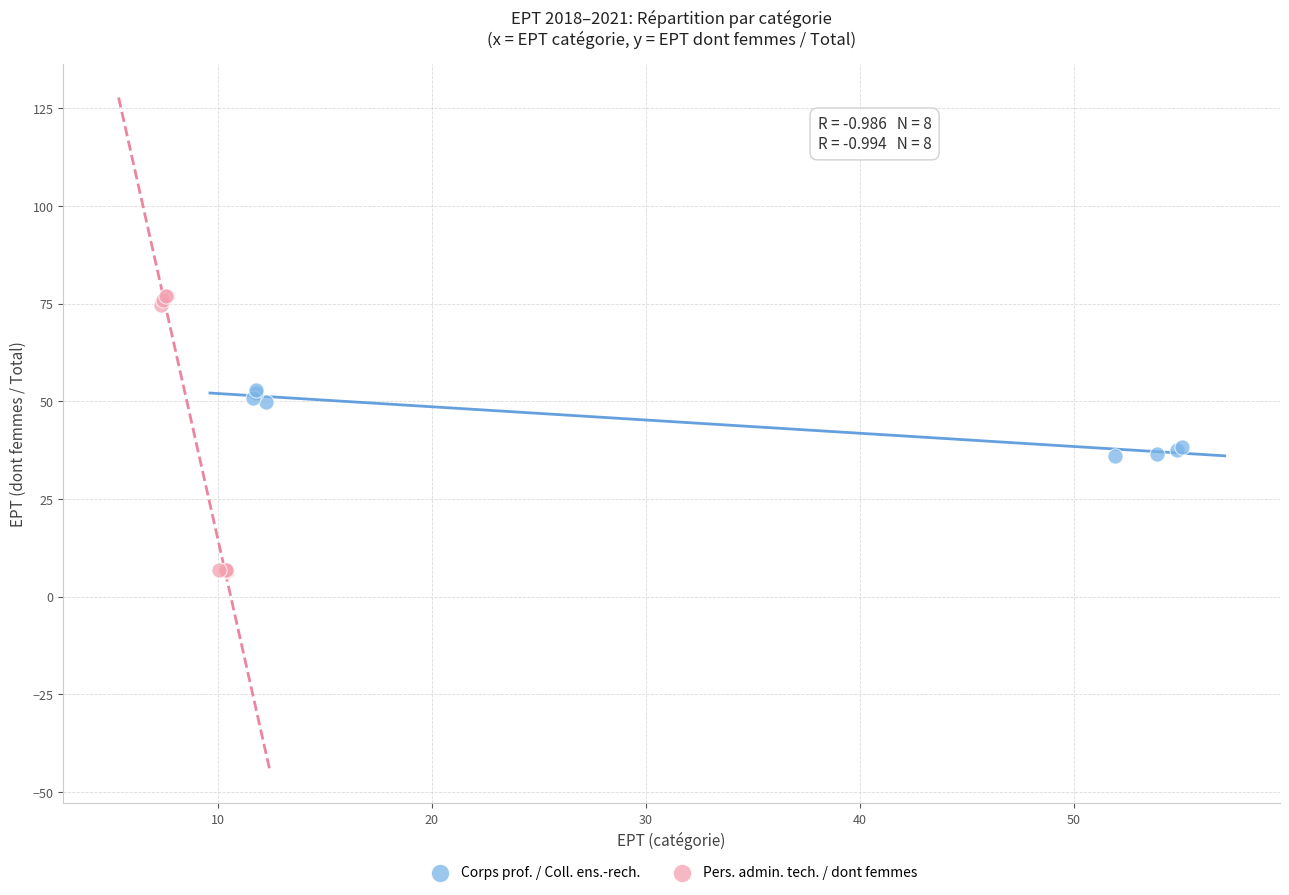

Which series reaches the maximum Y coordinate?

Pers. admin. tech. / dont femmes